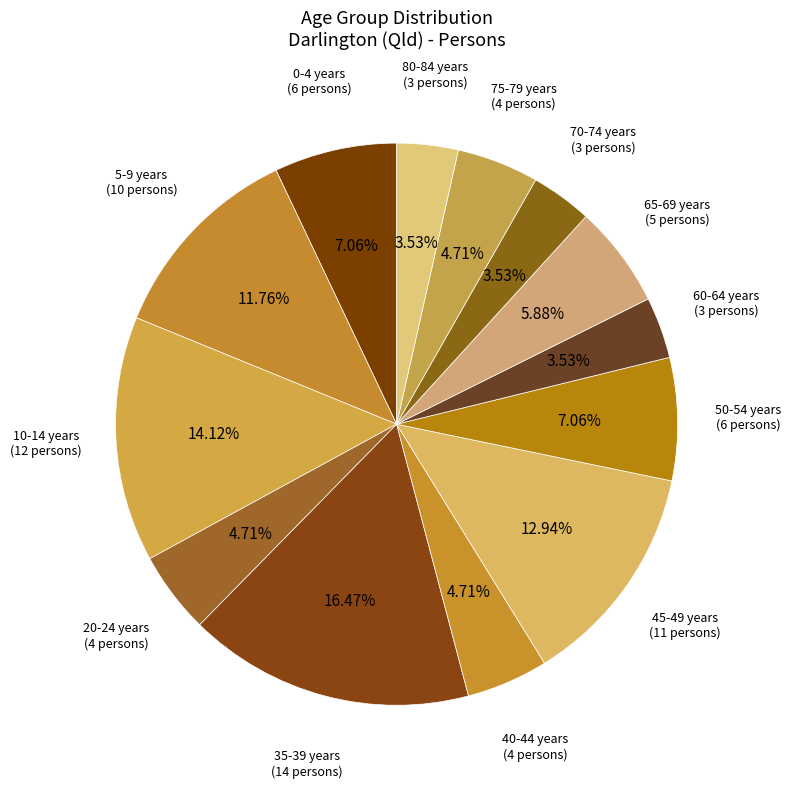

Which category has the biggest portion of the pie?

35-39 years